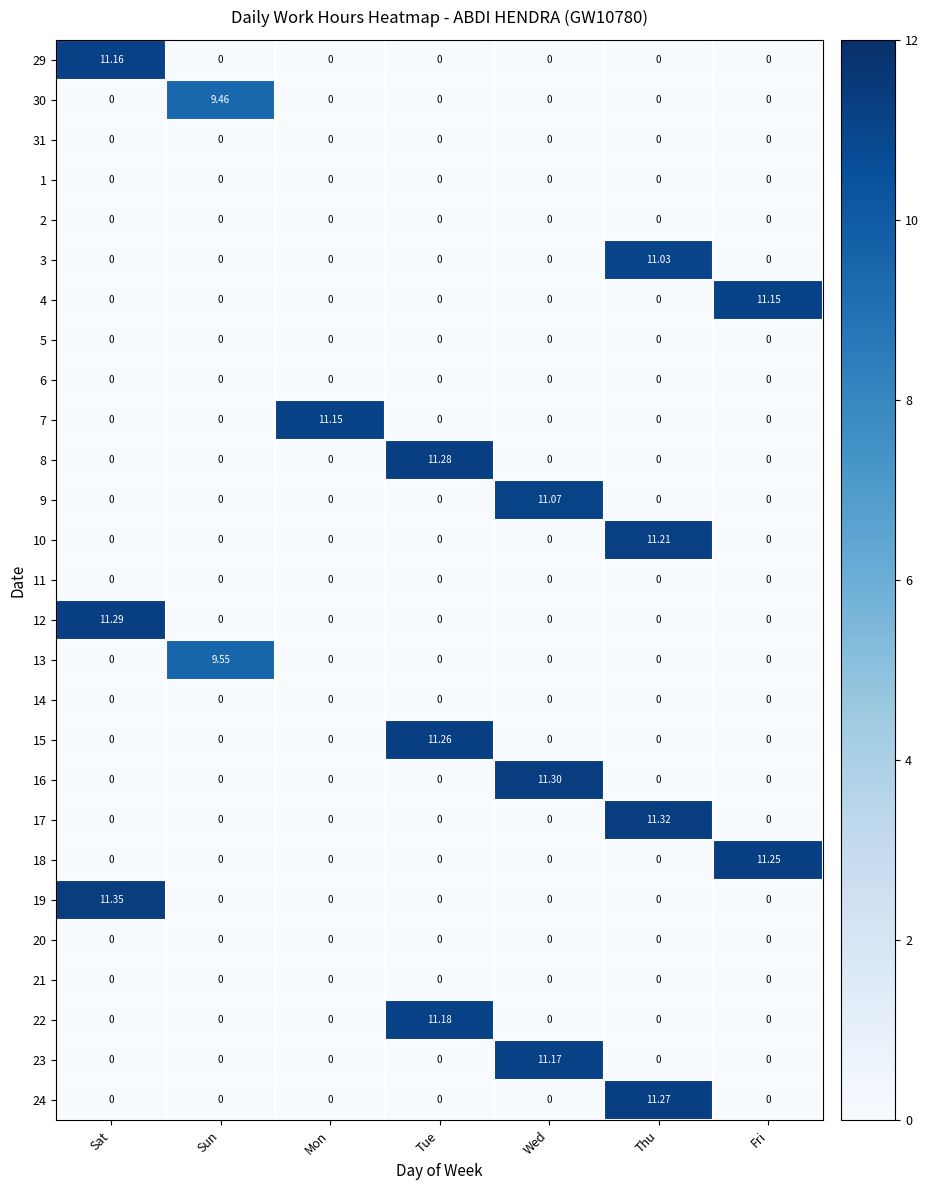

At how many categories does at least one series exceed 0?

7